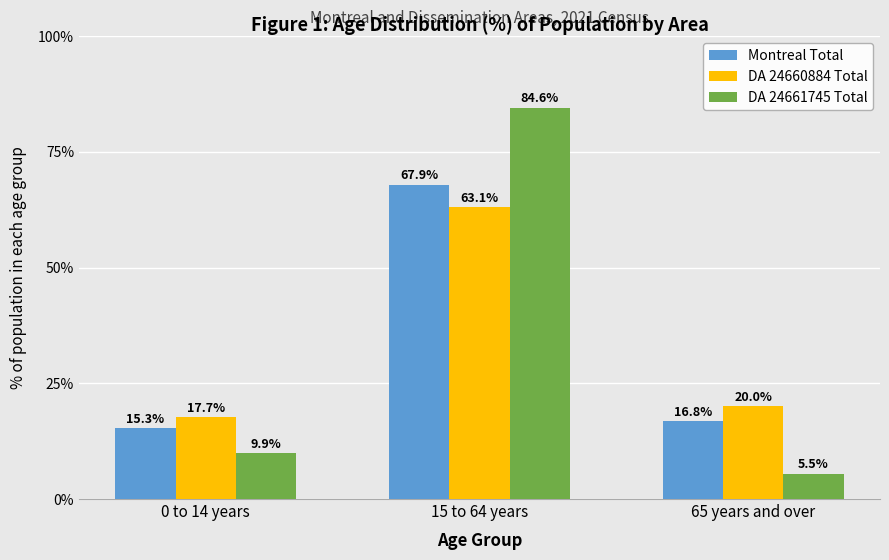

What is the total value across all series at 0 to 14 years?

42.9